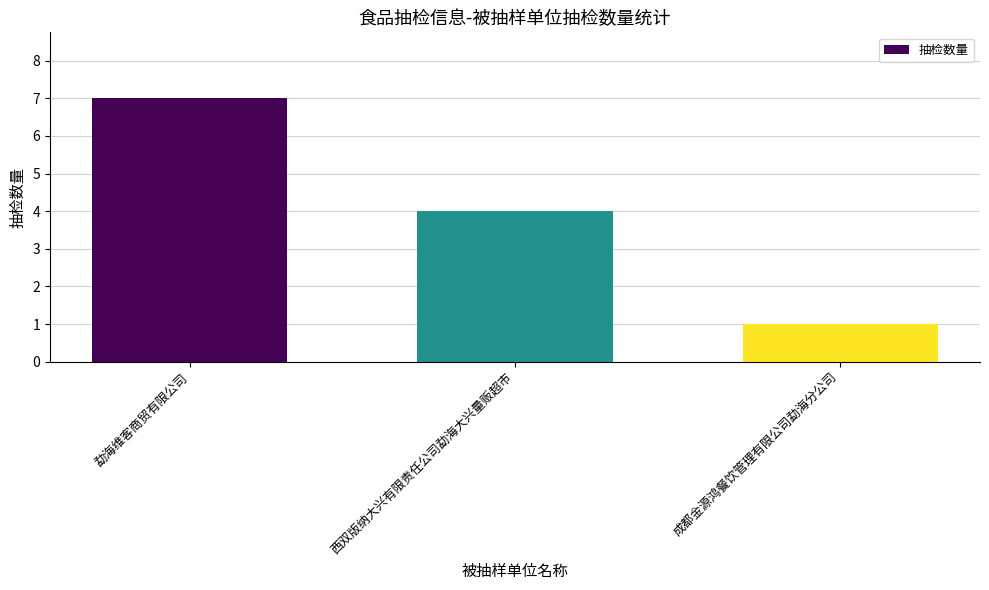

What is the sum of all values?

12